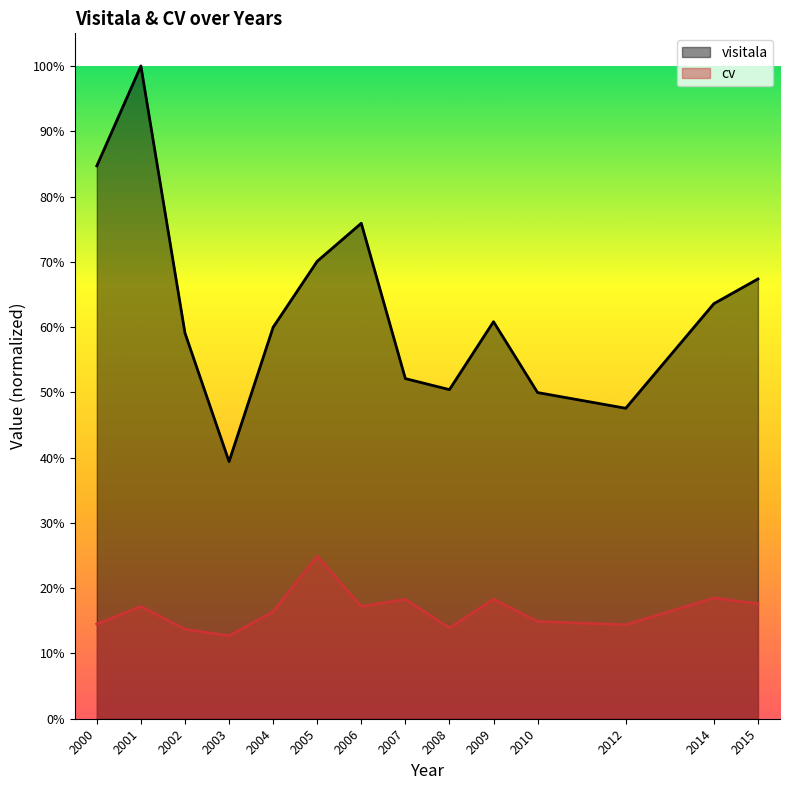

Which category has the highest value across all series?

2001